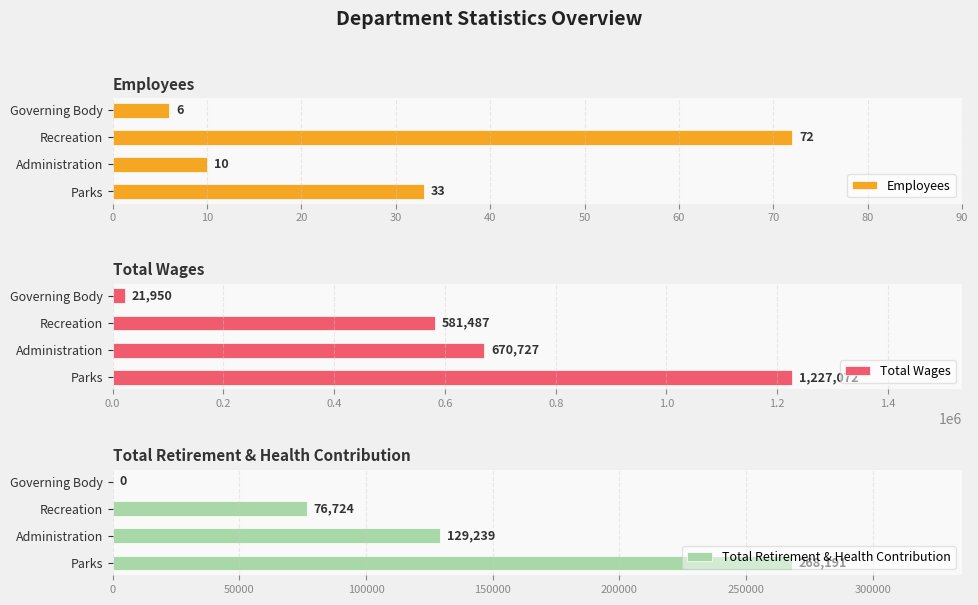

What are all the series names shown in the legend?

Employees, Total Wages, Total Retirement & Health Contribution